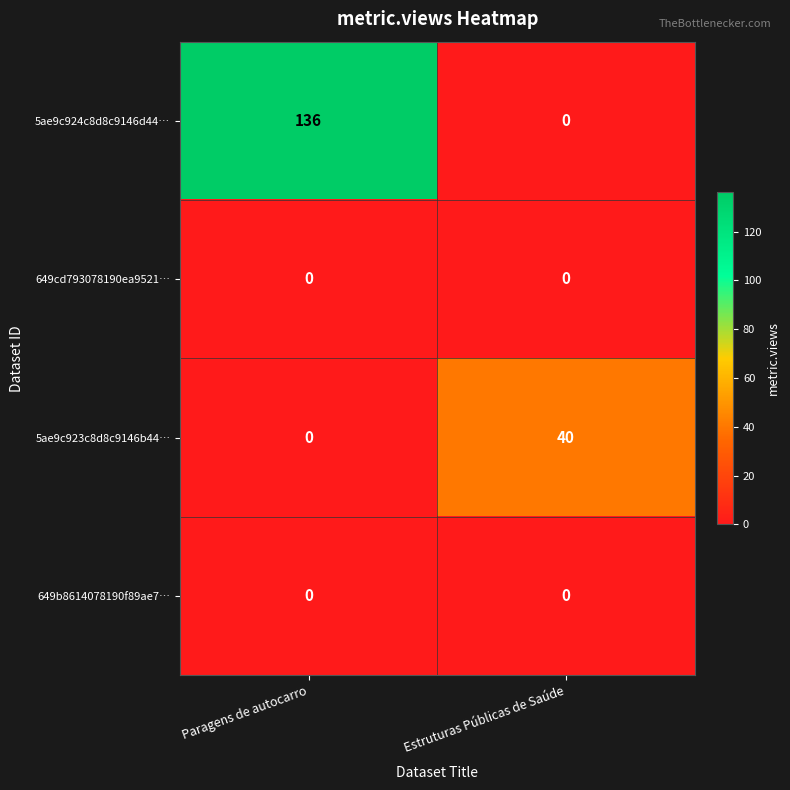

Is it true that 649b8614078190f89ae7… equals 0 at Paragens de autocarro?

True